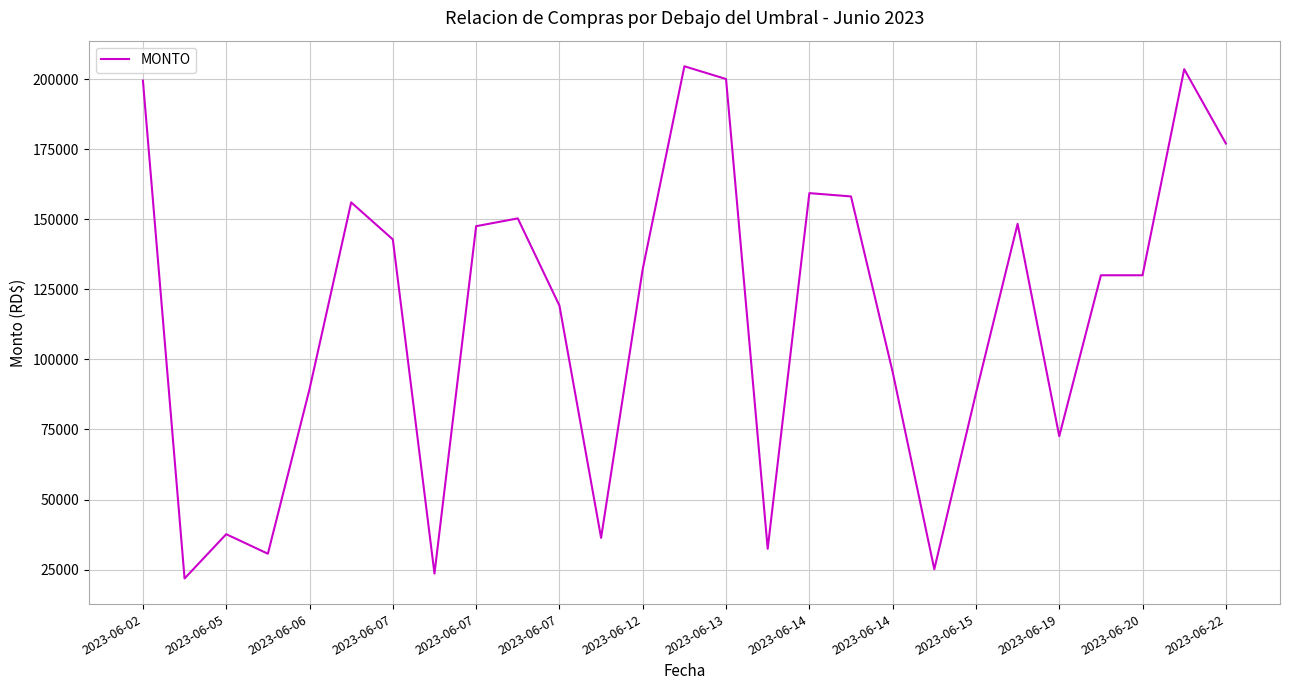

What is the minimum value shown in the chart?

21850.0